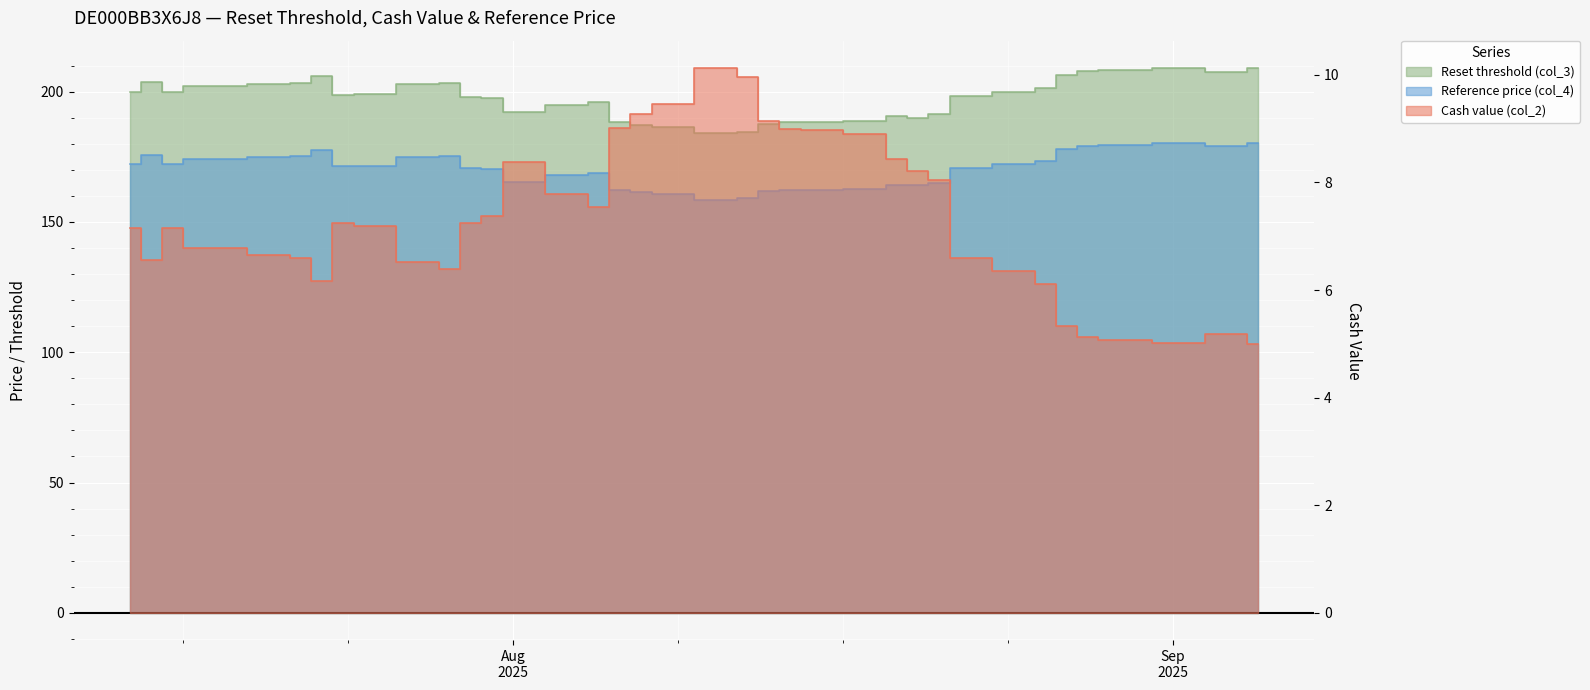

What is the sum of the Reset threshold (col_3) values at 2025-08-14 and 2025-08-08?

374.9